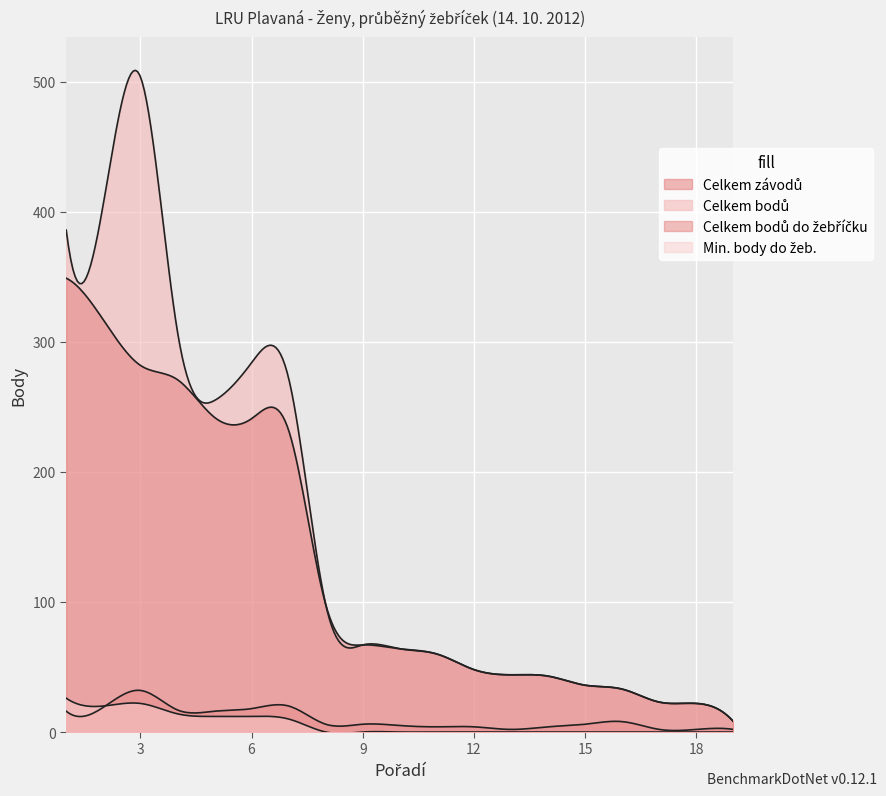

What are all the series names shown in the legend?

Celkem závodů, Celkem bodů, Celkem bodů do žebříčku, Min. body do žeb.